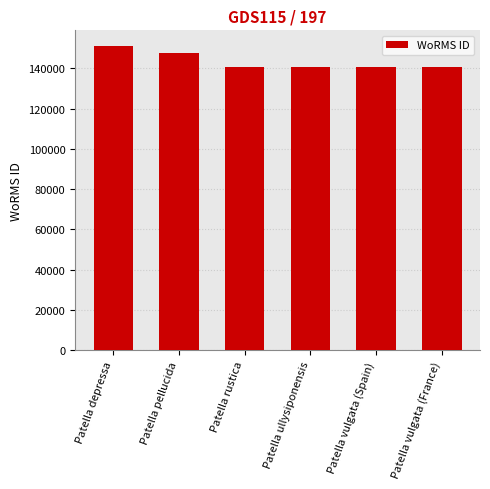

What position from the left is Patella ullysiponensis?

4